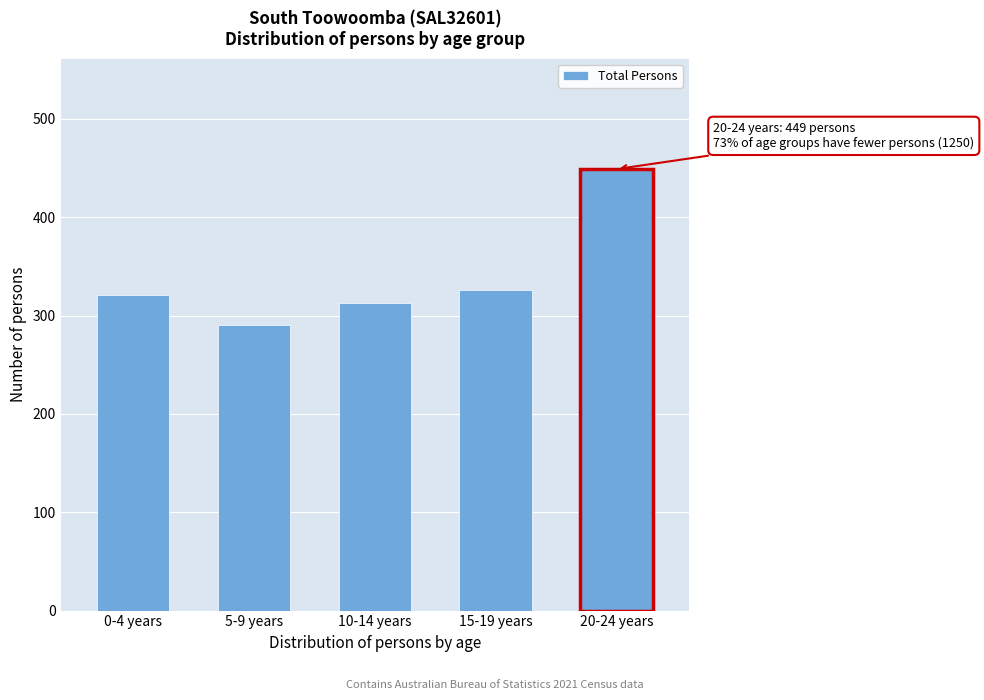

Reading left to right, what are all the values shown in this chart?

321	290	313	326	449